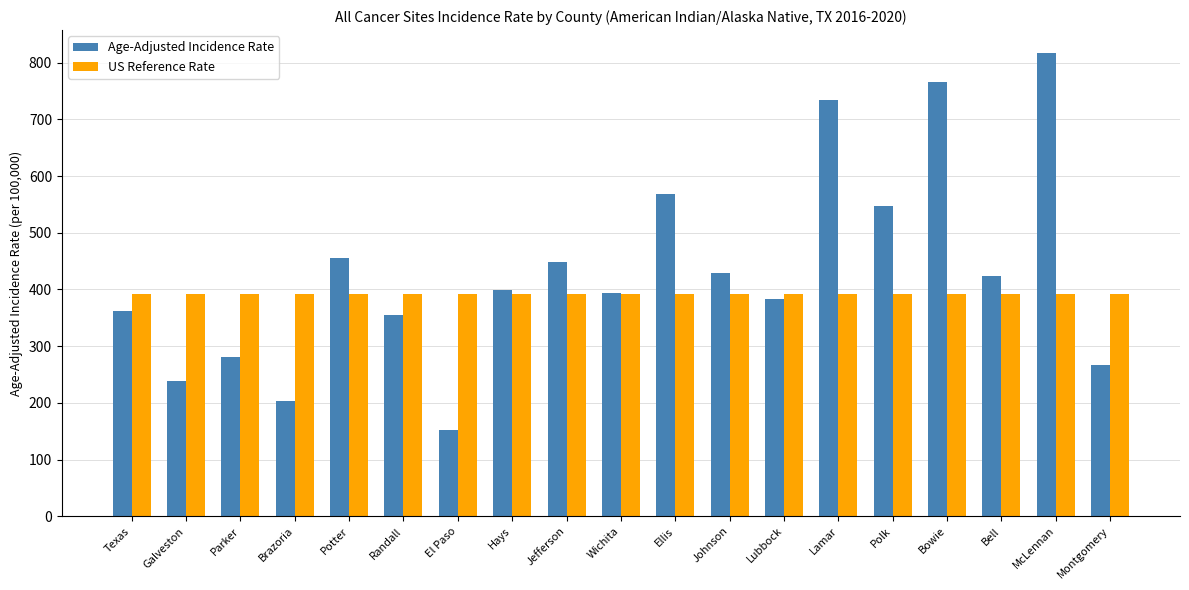

Reading left to right, list all the values displayed in this chart.

Age-Adjusted Incidence Rate: Texas=361.5	Galveston=238.2	Parker=280.8	Brazoria=203.0	Potter=455.8	Randall=355.1	El Paso=152.7	Hays=399.8	Jefferson=449.2	Wichita=393.0	Ellis=568.3	Johnson=428.9	Lubbock=383.0	Lamar=733.5	Polk=547.0	Bowie=766.6	Bell=424.4	McLennan=816.5	Montgomery=267.0
US Reference Rate: Texas=392.6	Galveston=392.6	Parker=392.6	Brazoria=392.6	Potter=392.6	Randall=392.6	El Paso=392.6	Hays=392.6	Jefferson=392.6	Wichita=392.6	Ellis=392.6	Johnson=392.6	Lubbock=392.6	Lamar=392.6	Polk=392.6	Bowie=392.6	Bell=392.6	McLennan=392.6	Montgomery=392.6